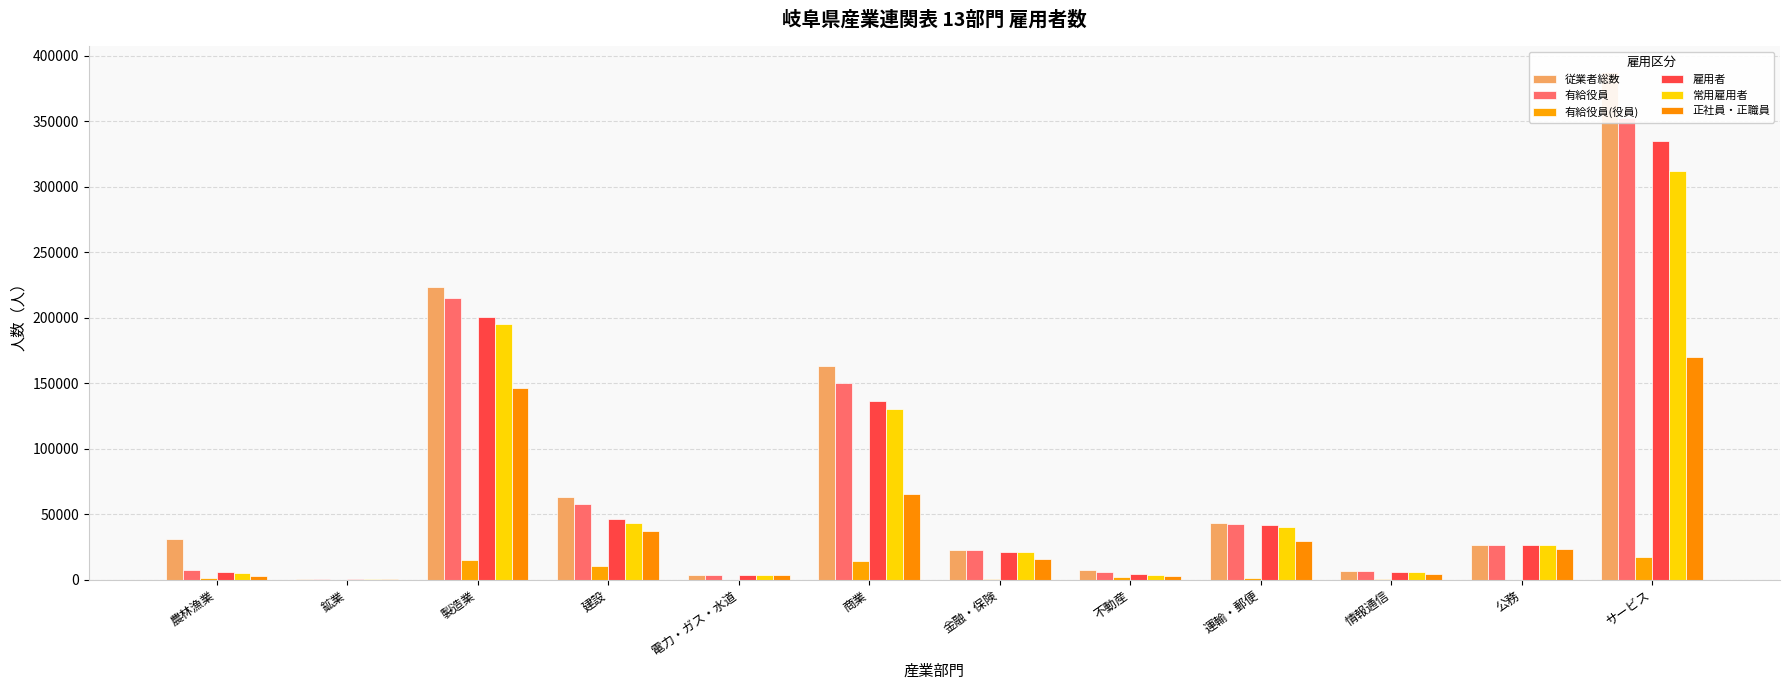

What value does the 雇用者 series have at 公務, to the nearest 10?

26920